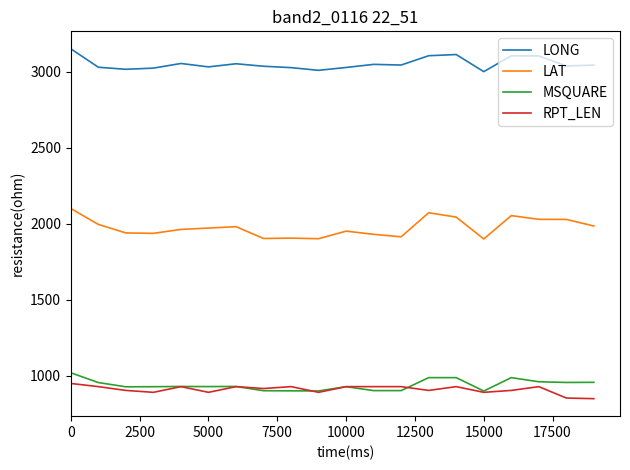

What is the minimum value shown in the chart?

850.0